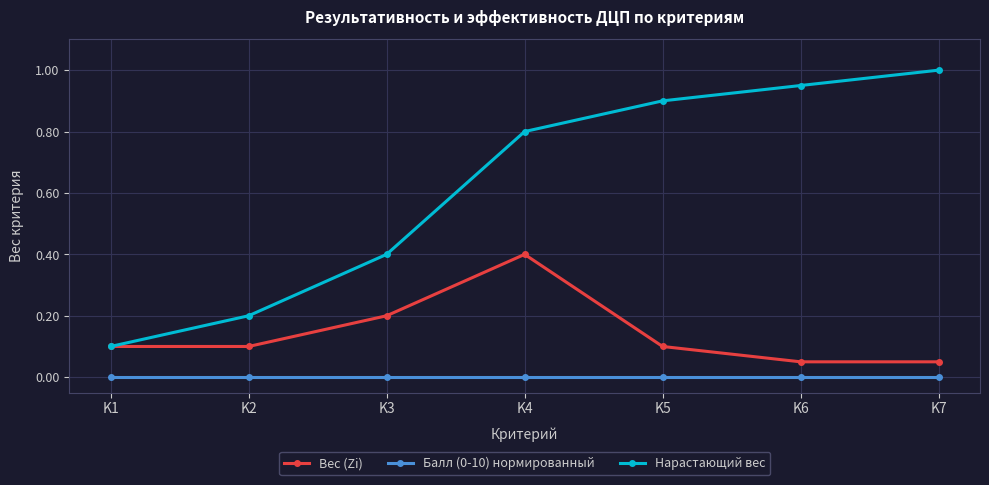

What are all the series names shown in the legend?

Вес (Zi), Балл (0-10) нормированный, Нарастающий вес